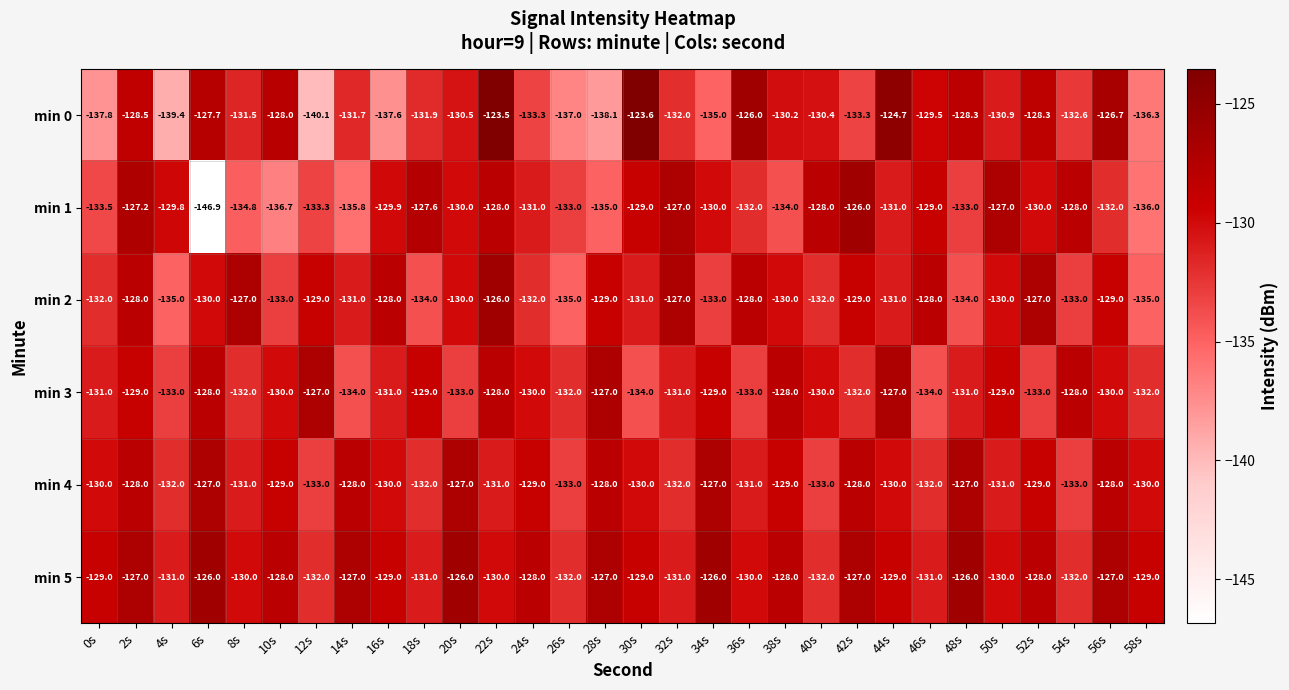

Read the min 3 value at 42s.

-132.0